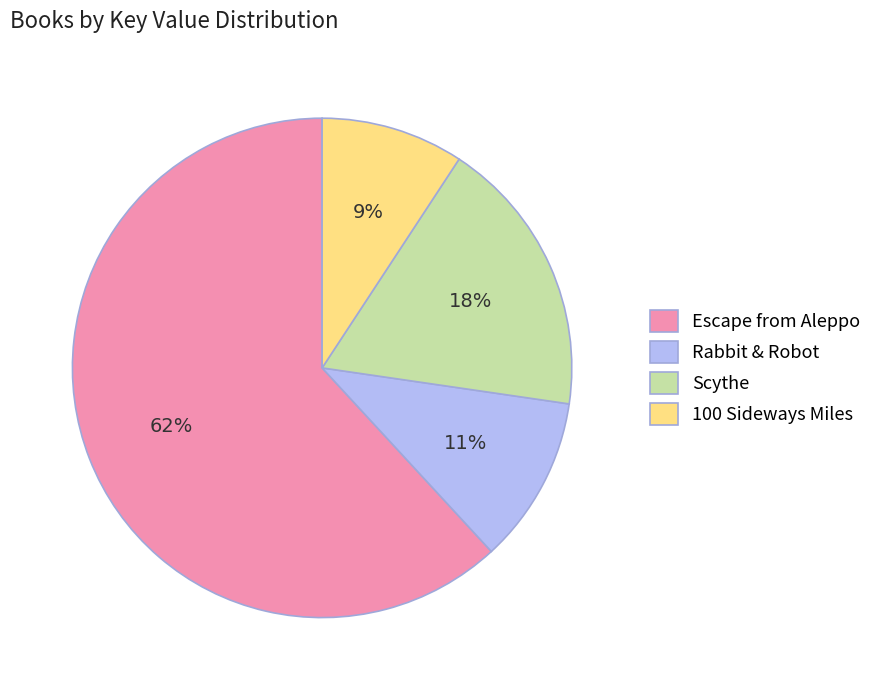

Does any single category account for the majority?

Yes